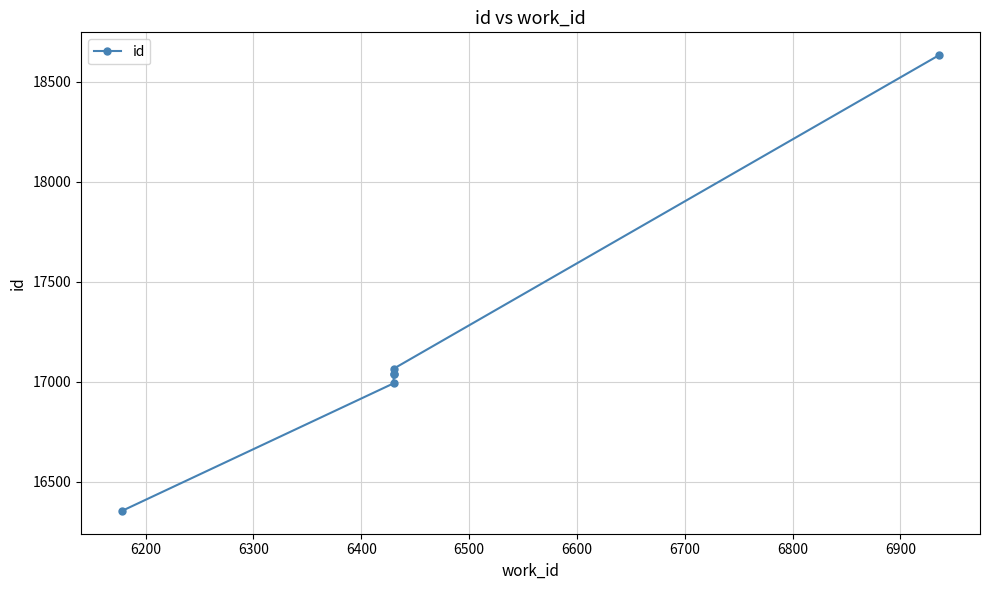

What is the value of the 6th point from the left?

18633